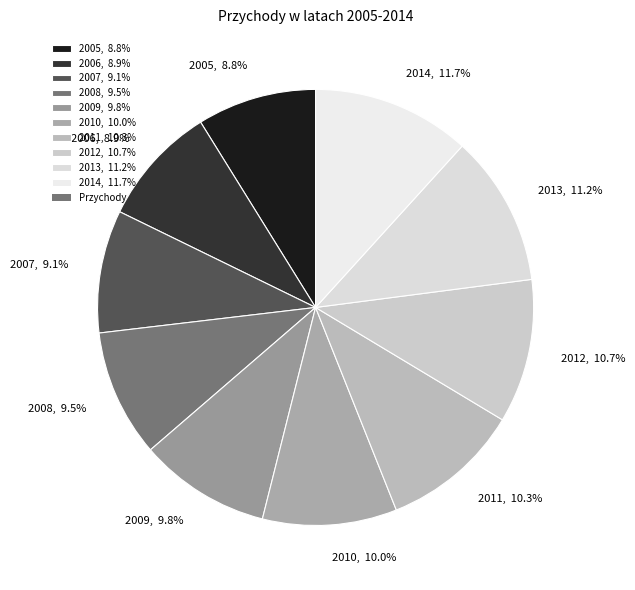

What percentage is the 2011 slice, to the nearest percent?

10%